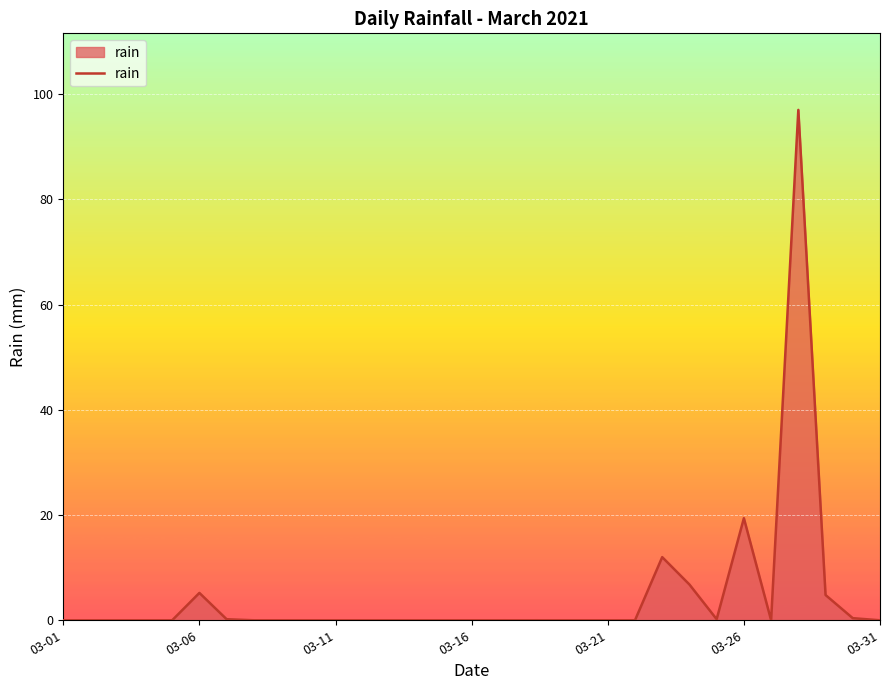

What is the greatest value displayed?

97.0